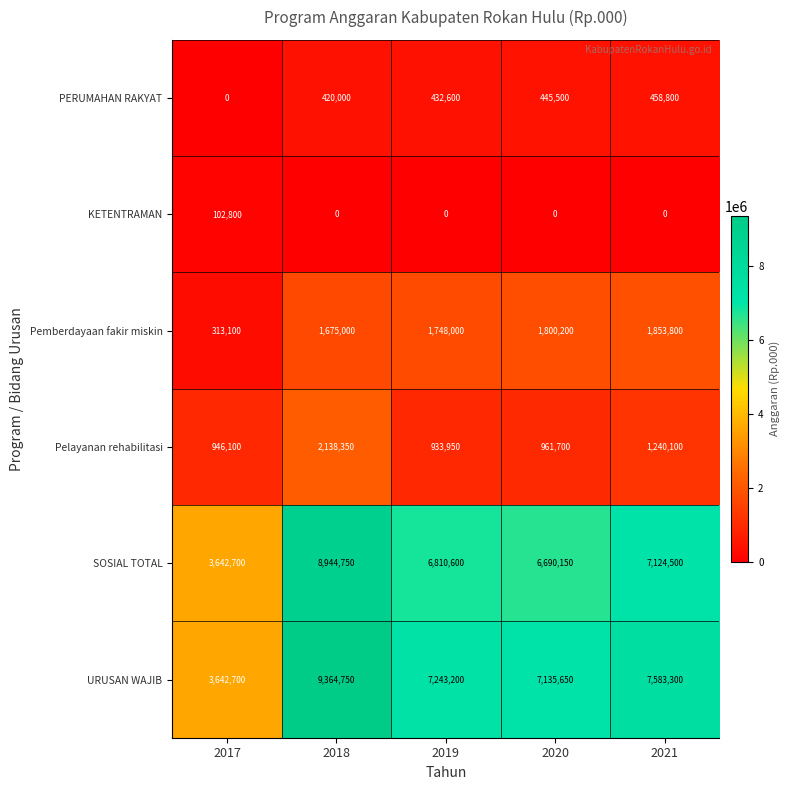

What is the maximum value shown in the chart?

9364750